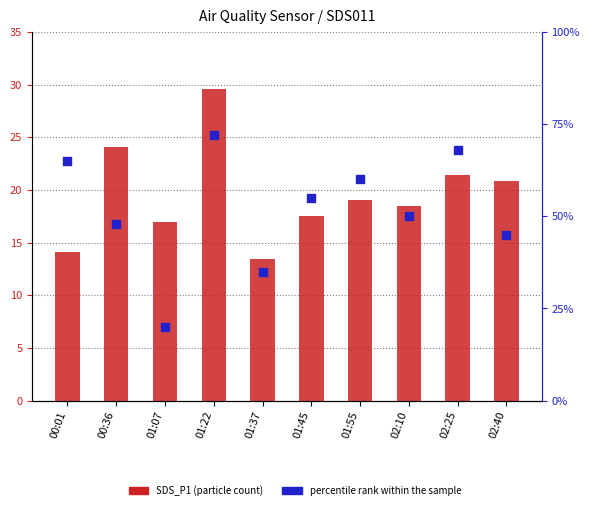

Which series has the largest Y range (max minus min)?

percentile rank within the sample